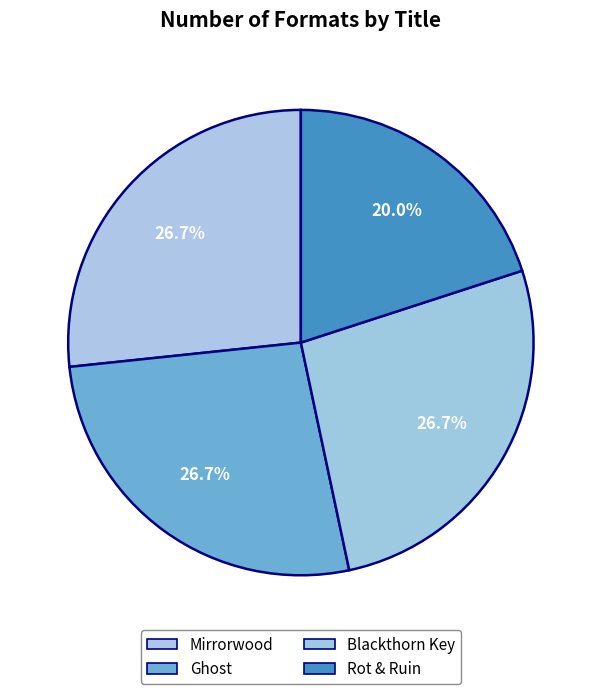

The Rot & Ruin slice represents 20% of the pie. True or false?

True